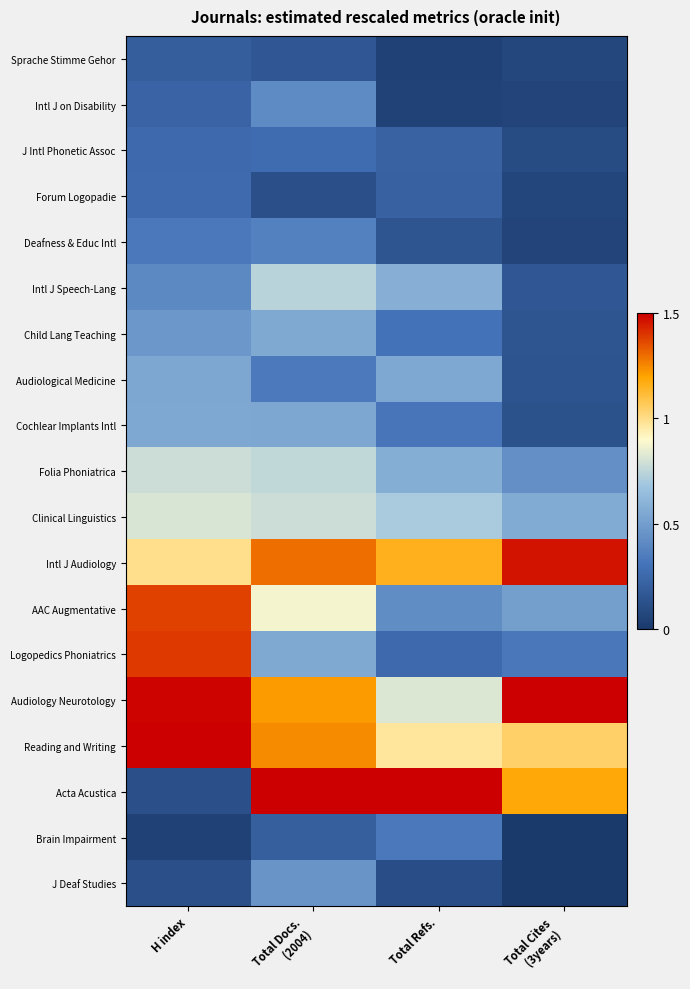

What is the spread (max minus min) of values at Total Refs.?

1.5